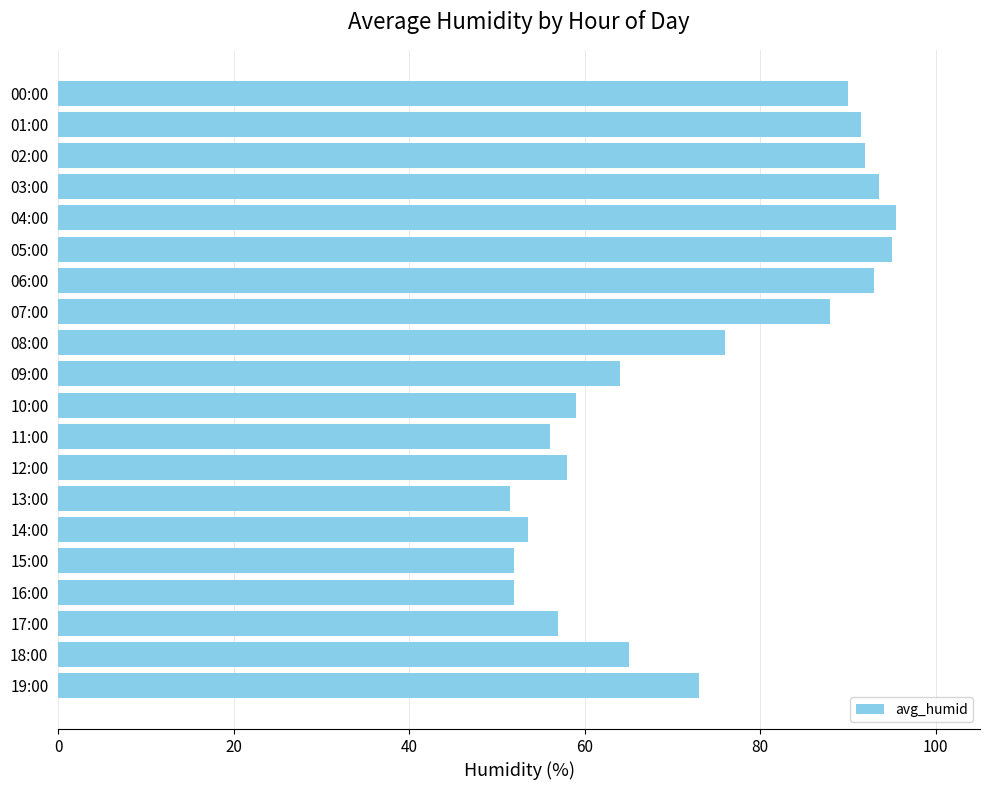

Reading top to bottom, what are all the values shown in this chart?

00:00=90.0	01:00=91.5	02:00=92.0	03:00=93.5	04:00=95.5	05:00=95.0	06:00=93.0	07:00=88.0	08:00=76.0	09:00=64.0	10:00=59.0	11:00=56.0	12:00=58.0	13:00=51.5	14:00=53.5	15:00=52.0	16:00=52.0	17:00=57.0	18:00=65.0	19:00=73.0